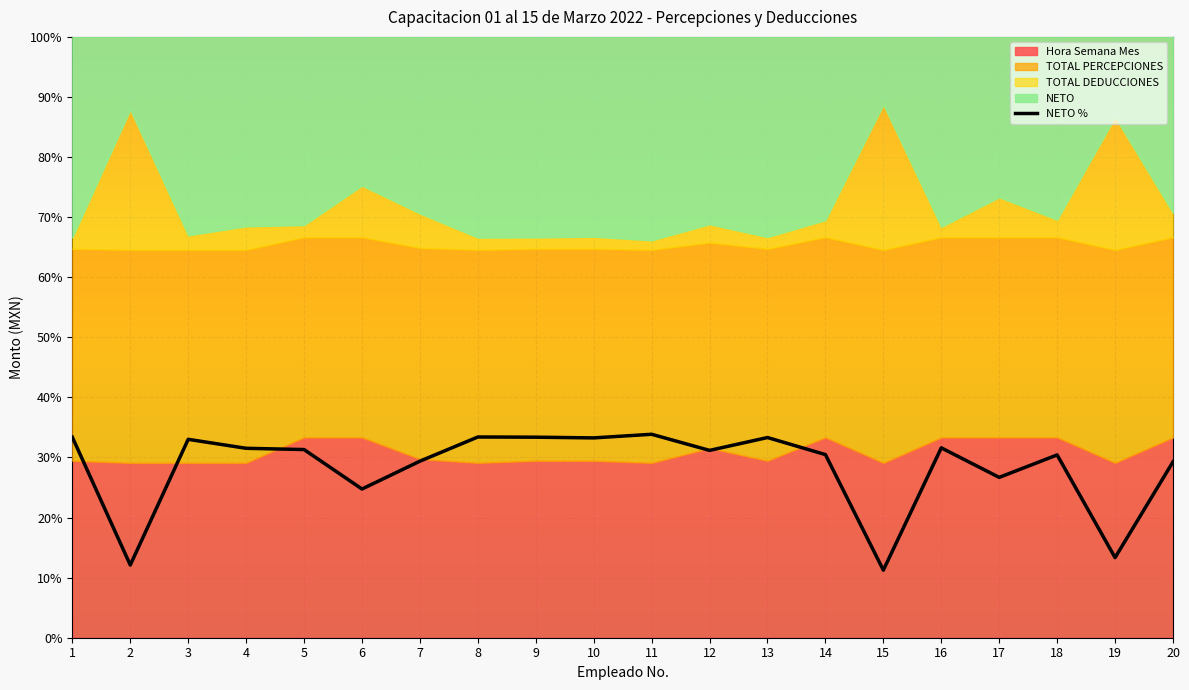

Rank the categories by value from highest to lowest.

11, 8, 1, 9, 13, 10, 3, 16, 4, 5, 12, 14, 18, 7, 20, 17, 6, 19, 2, 15